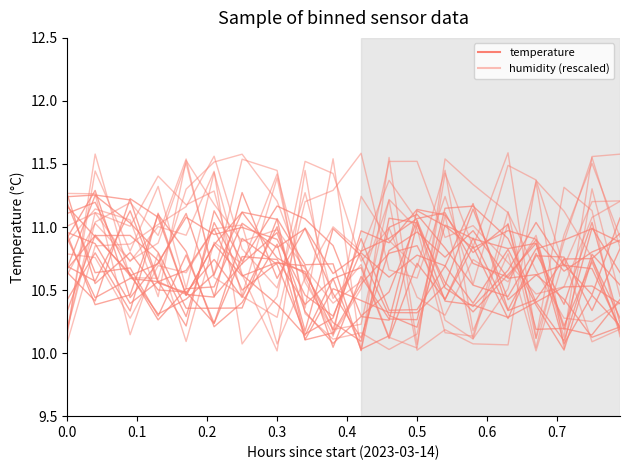

Which series ends up on top after the final intersection of humidity and temperature?

humidity